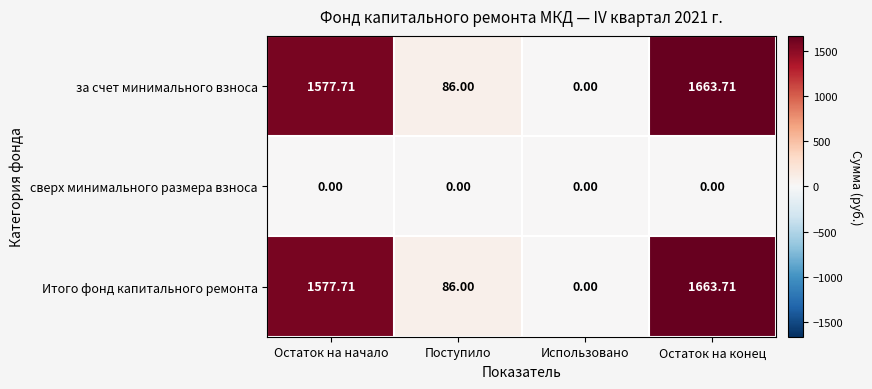

Is the value of сверх минимального размера взноса at Остаток на конец greater than the value of за счет минимального взноса at Поступило?

No